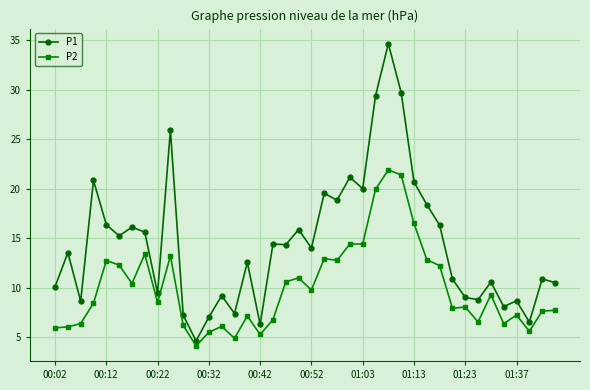

Rank the series by their maximum value, from highest to lowest.

P1, P2